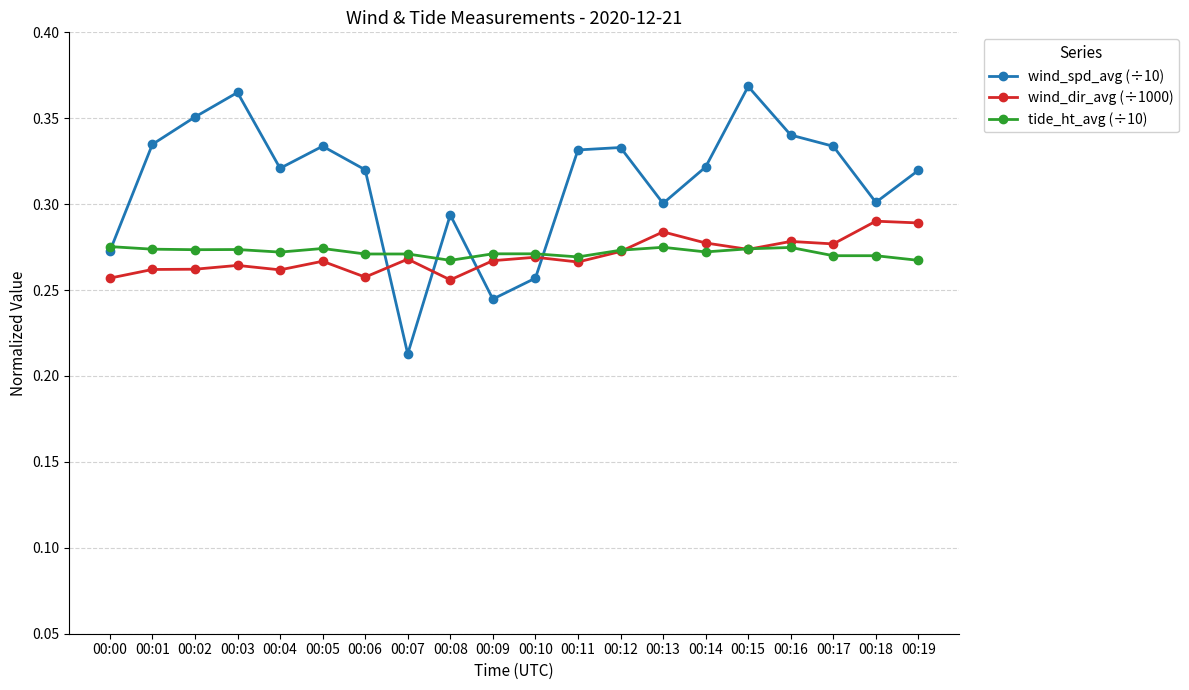

At 00:02, list the series in order from smallest to largest.

wind_dir_avg (÷1000), tide_ht_avg (÷10), wind_spd_avg (÷10)